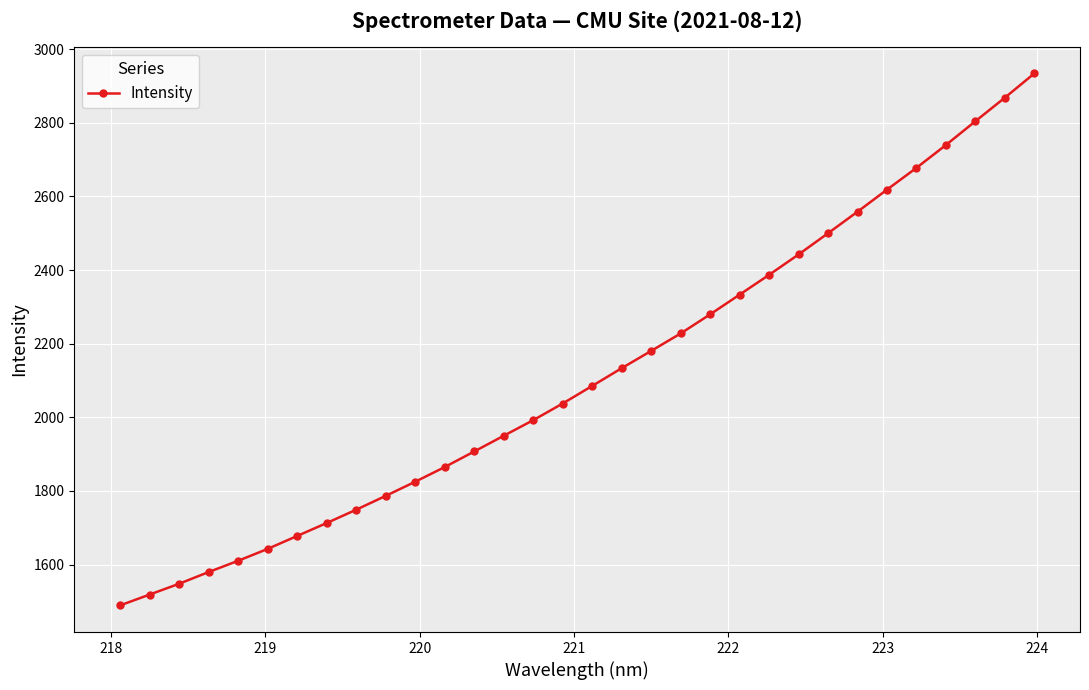

What is the value of the 31st point from the left?

2868.2